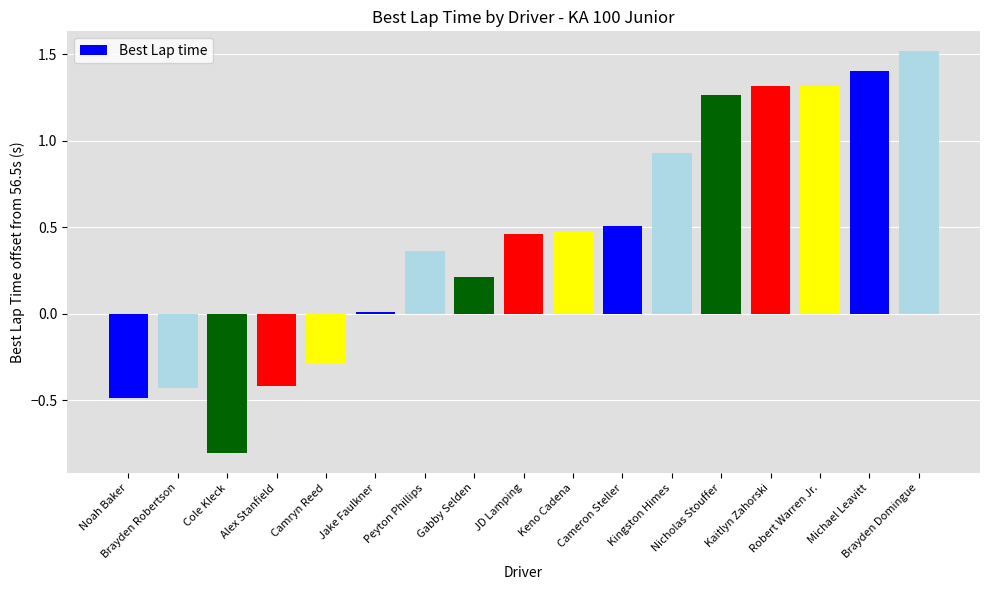

Is it true that the value at Cole Kleck is -0.8?

True